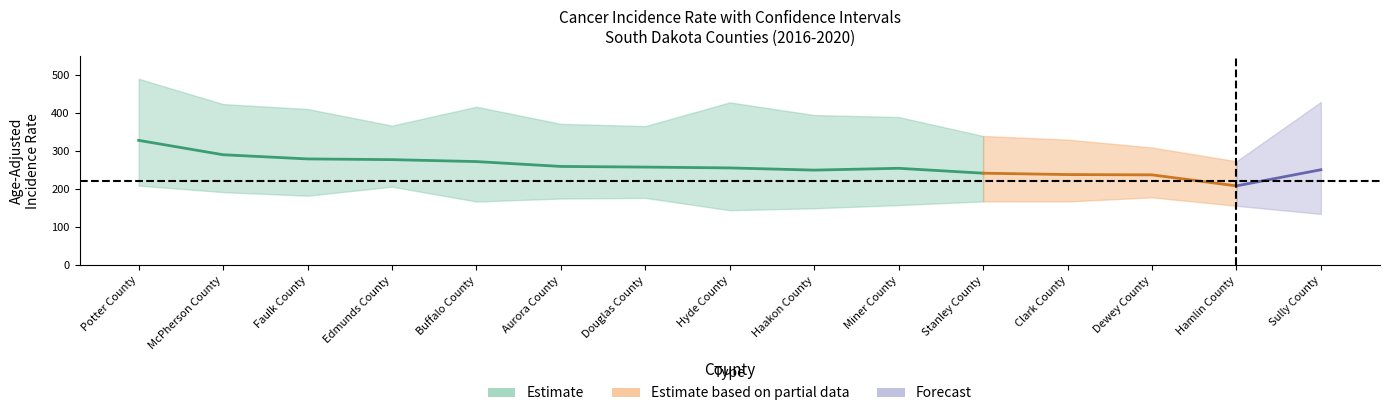

What is the sum of all Upper 95% CI values?

5753.6